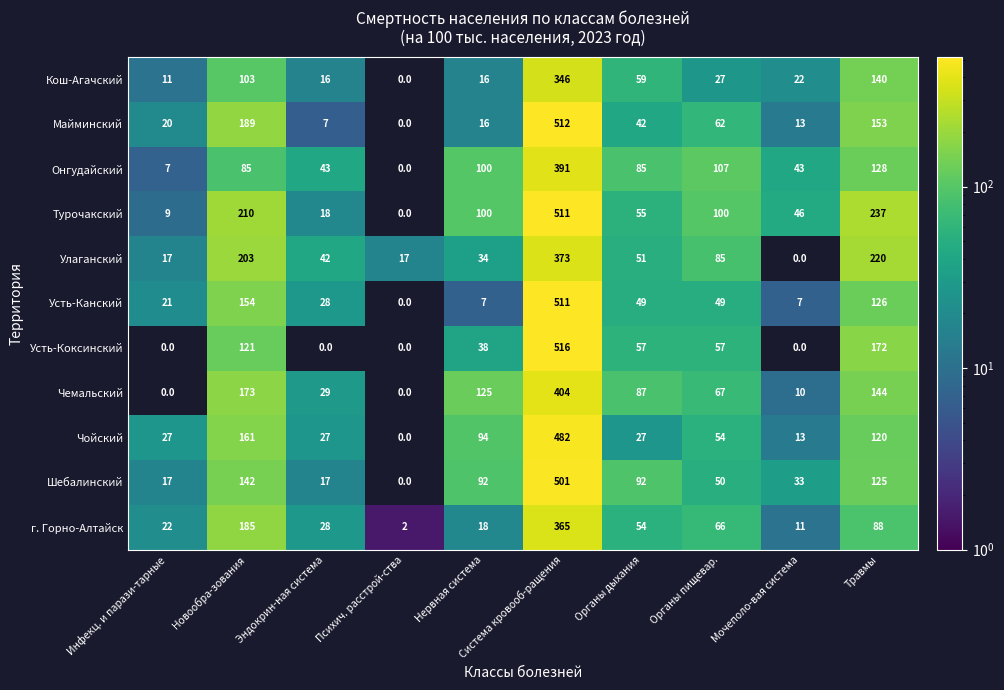

Where is Кош-Агачский nearest to the value 173?

Травмы